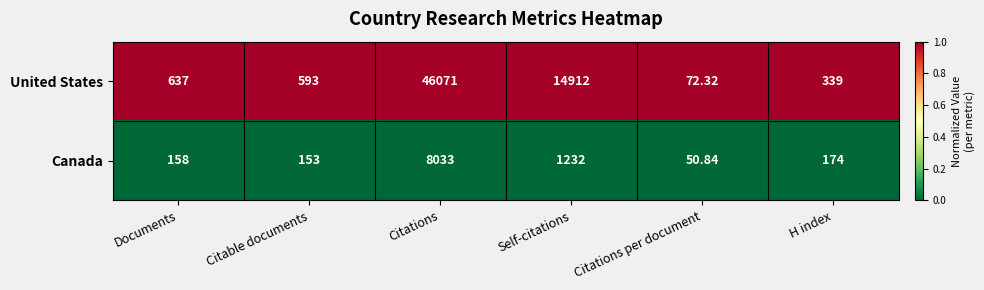

Which series has the largest total across all categories?

United States